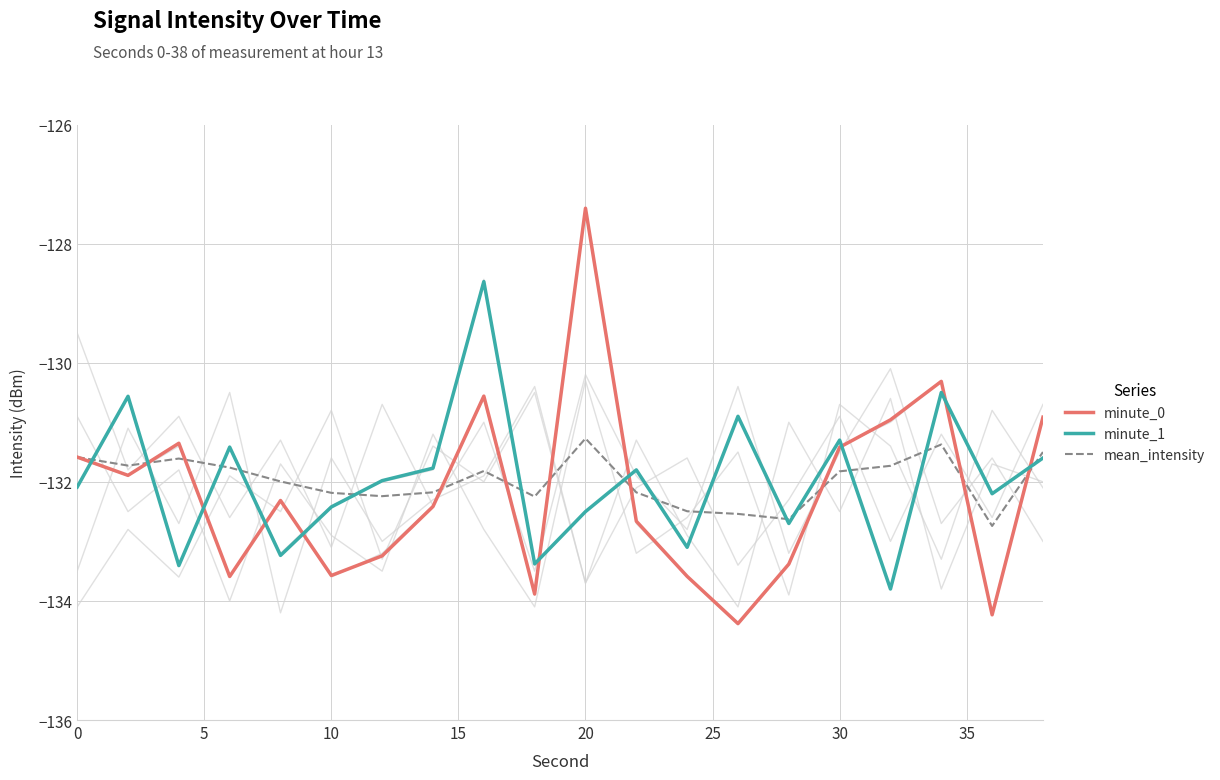

The value of minute_1 at 0 is -132.1. True or false?

True